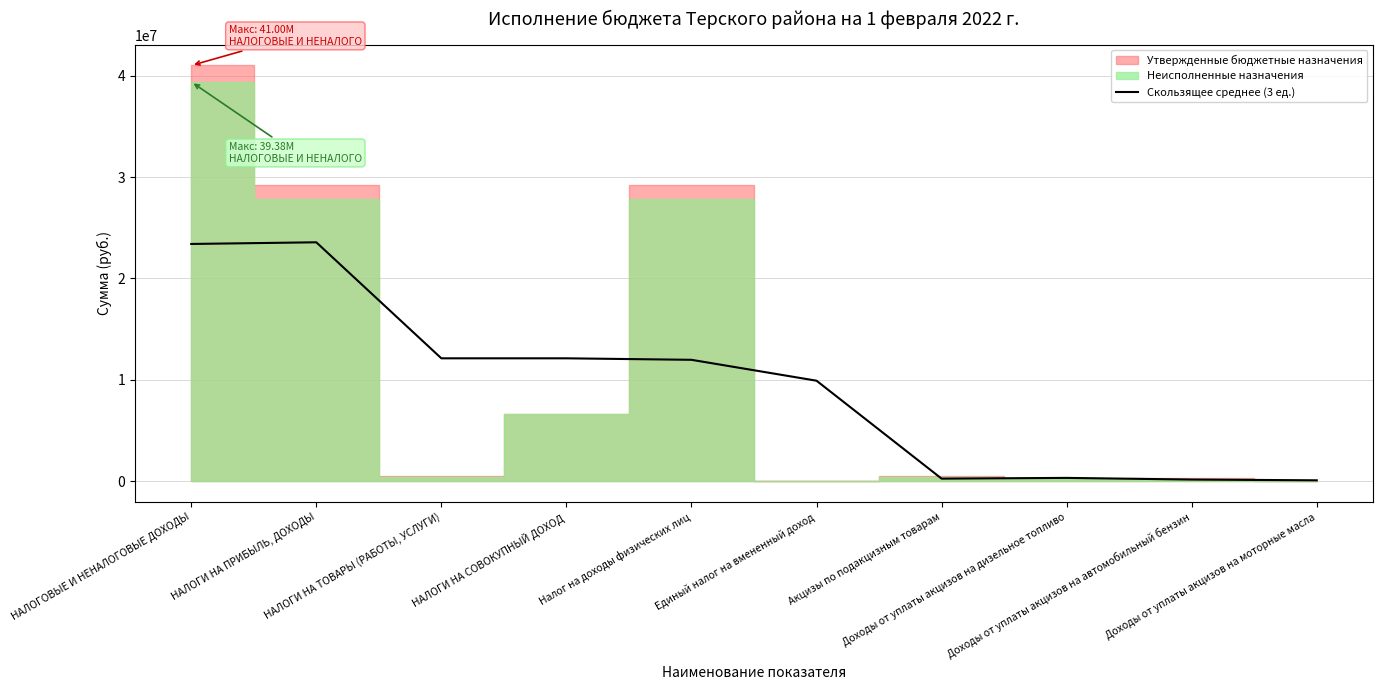

True or false: the data shows 23562230.0 at НАЛОГИ НА ПРИБЫЛЬ, ДОХОДЫ.

True